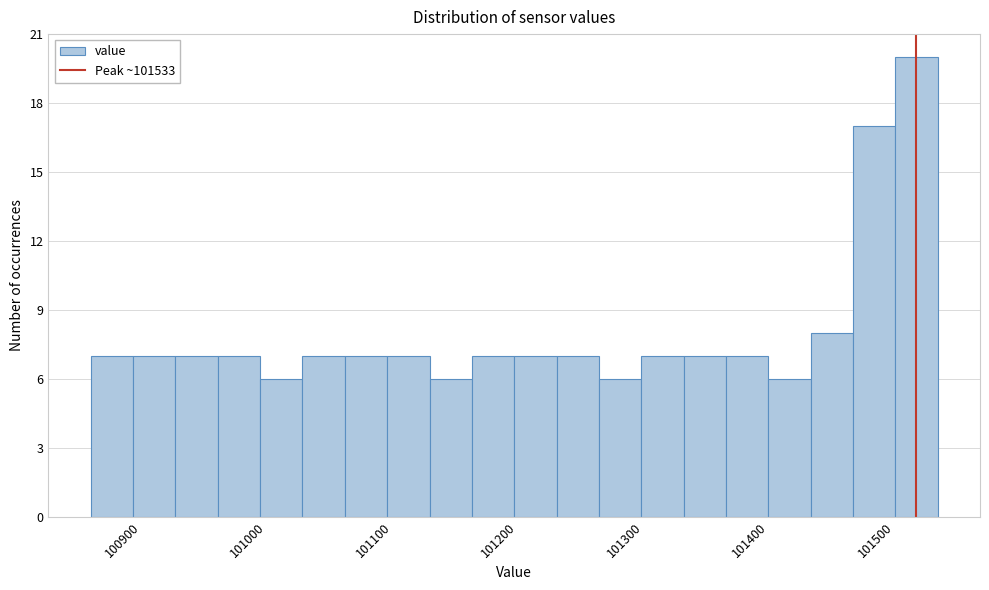

Around what value on the x-axis is the tallest bar? Give the approximate position of its centre, as read against the axis.

101530